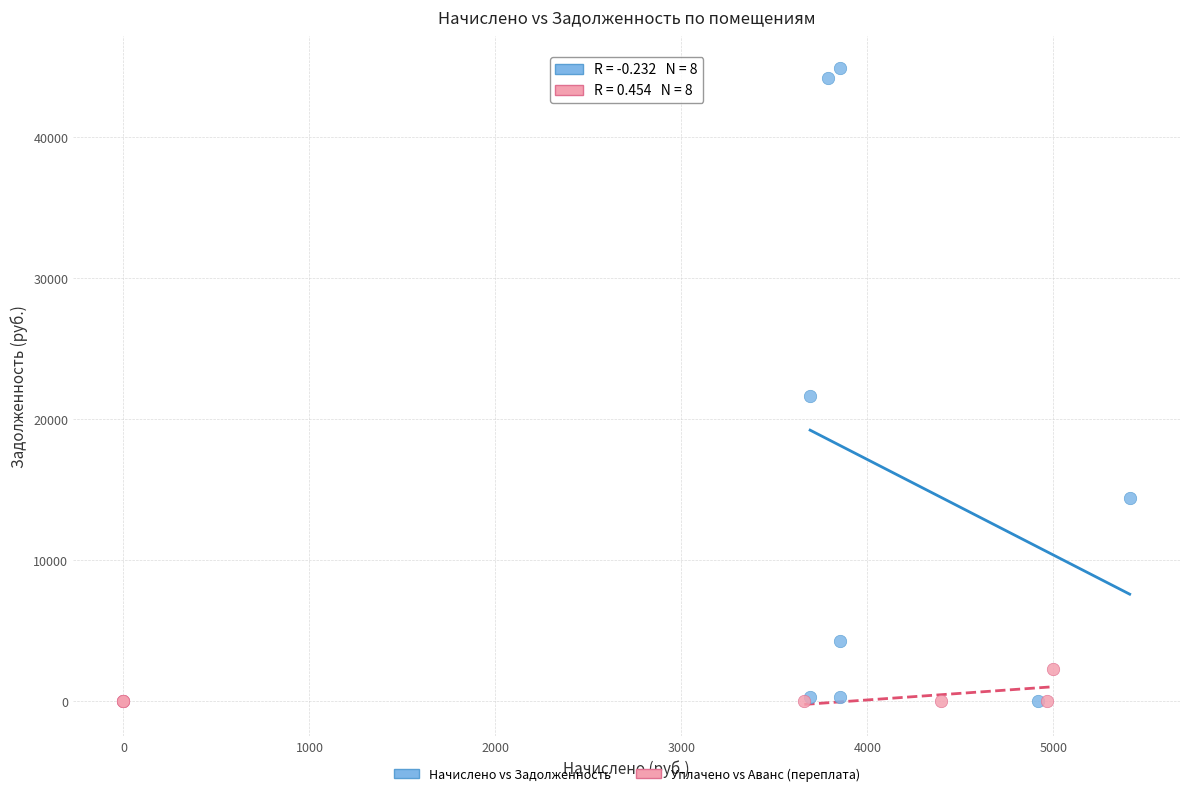

Which series has the widest spread of Y values?

Начислено vs Задолженность